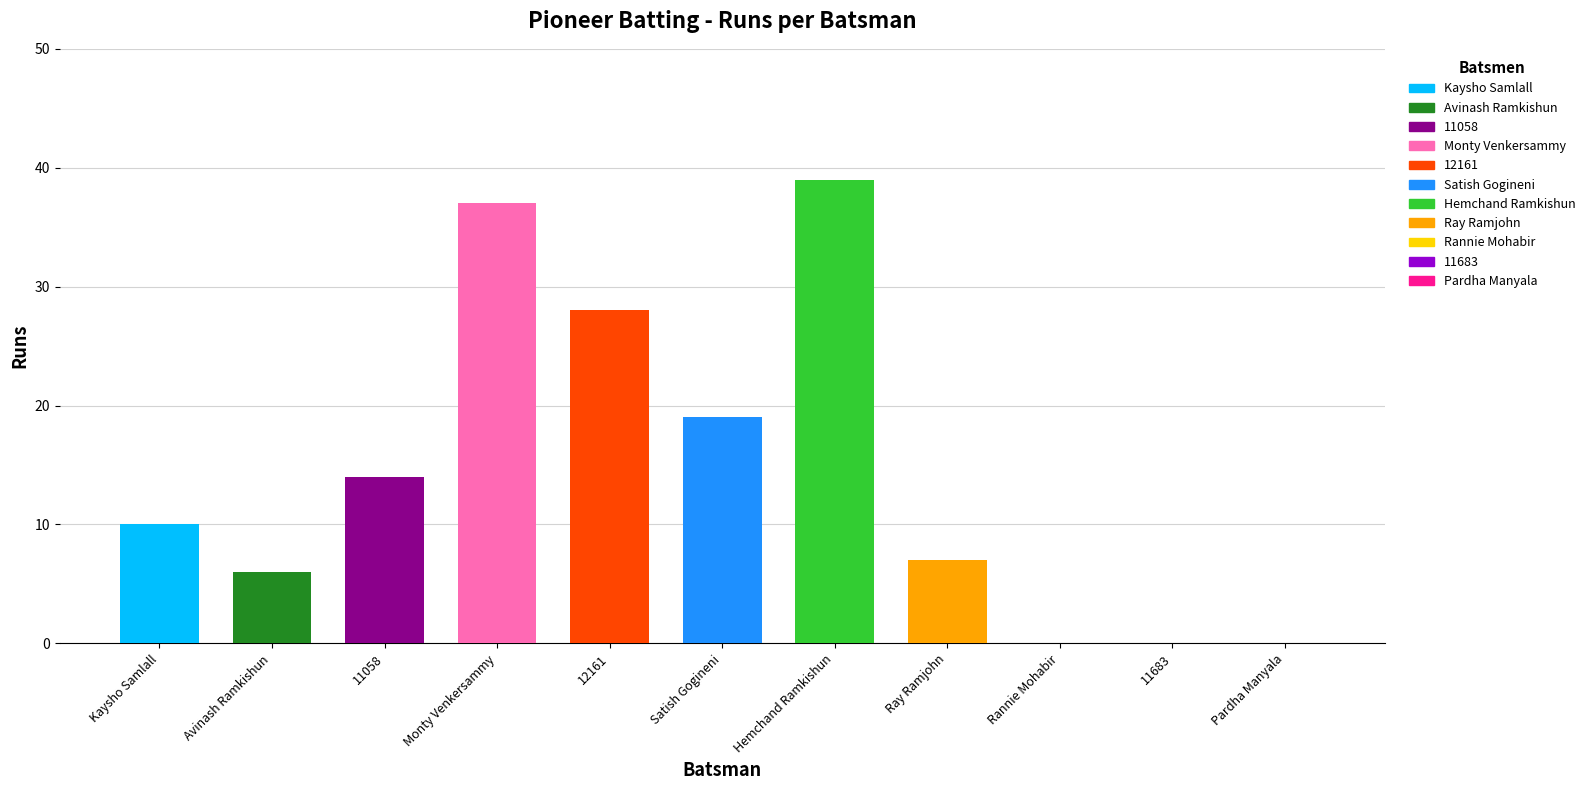

The chart shows a value of 10 at Ray Ramjohn. True or false?

False